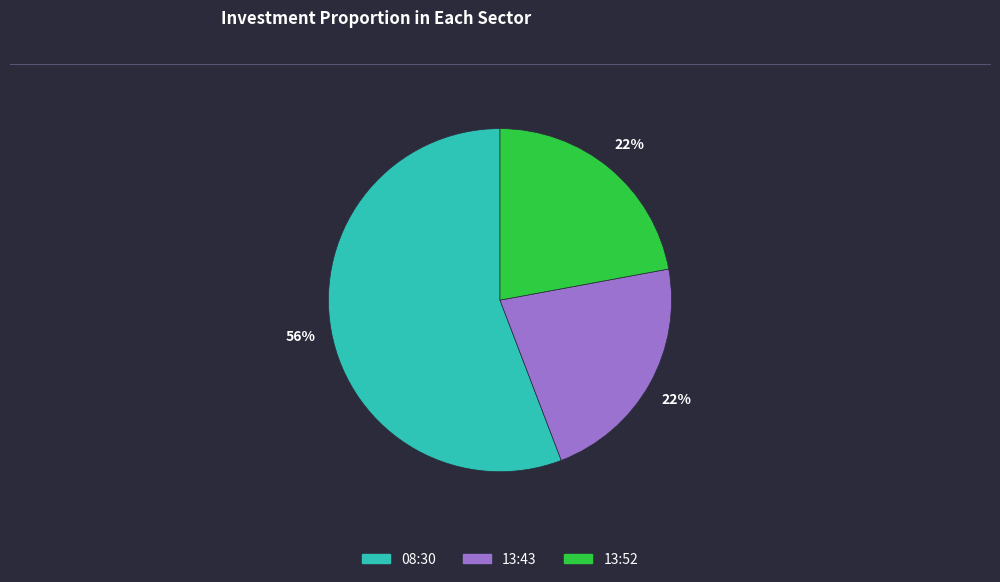

To the nearest percent, what is the average slice percentage?

33%